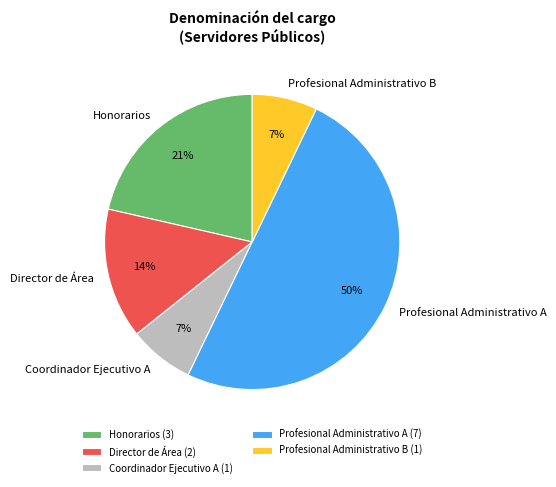

Is Coordinador Ejecutivo A the majority of the pie?

No